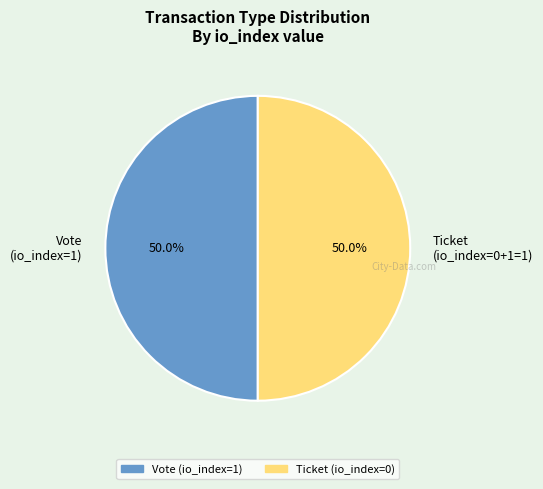

How many slices are in this pie chart?

2